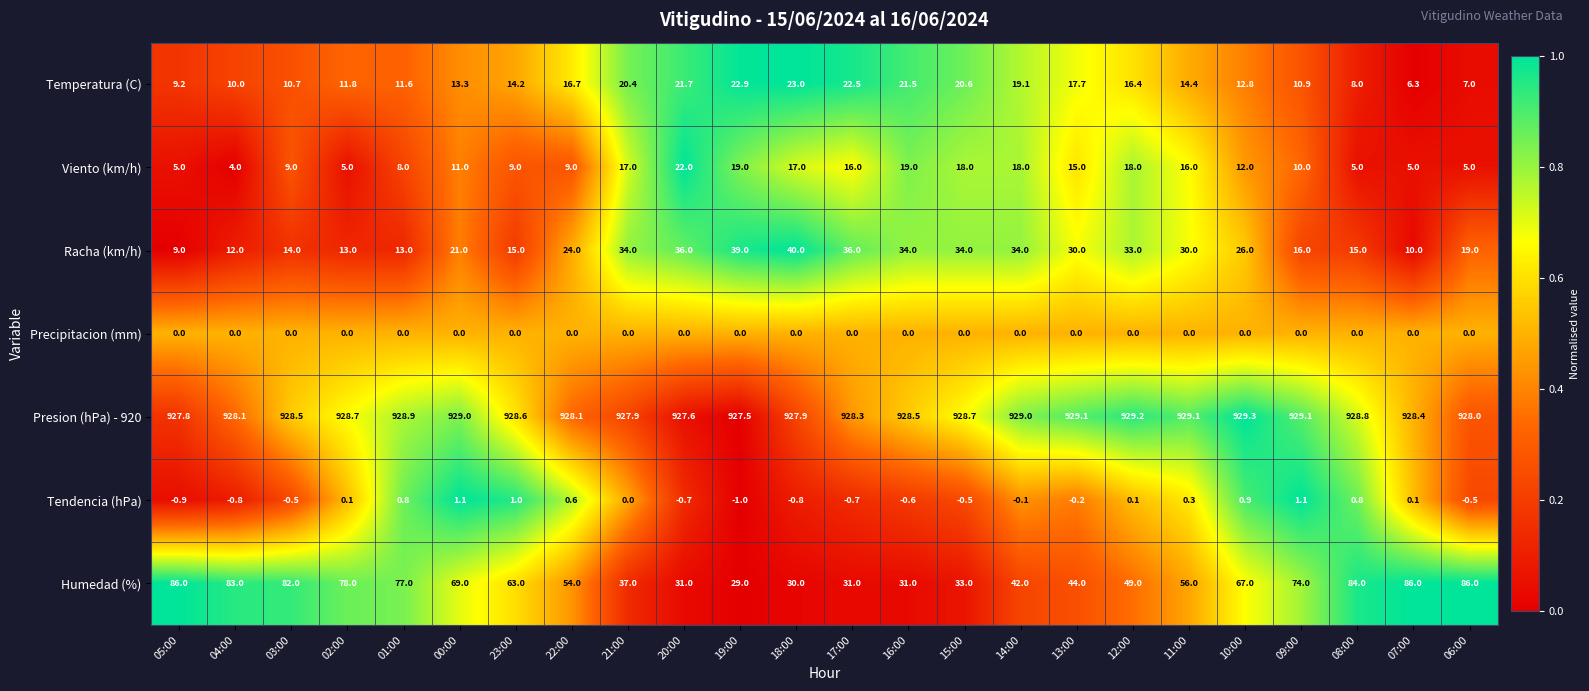

What is the sum of all Racha (km/h) values?

587.0